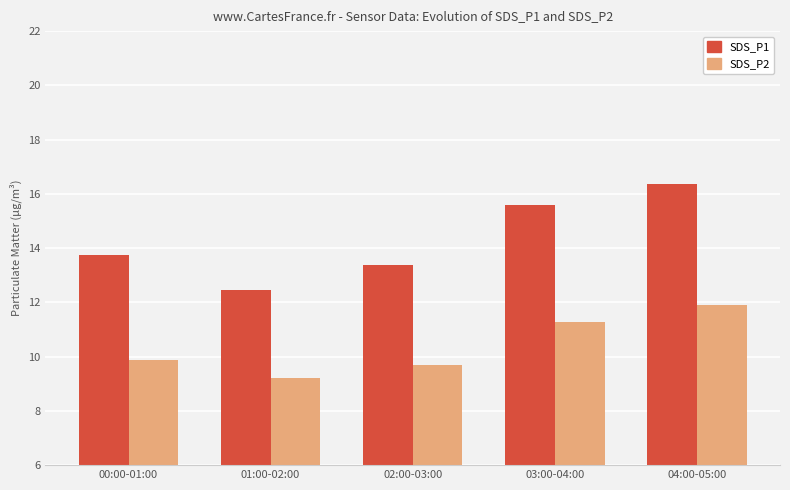

Is the value of SDS_P2 at 04:00-05:00 greater than the value of SDS_P1 at 03:00-04:00?

No